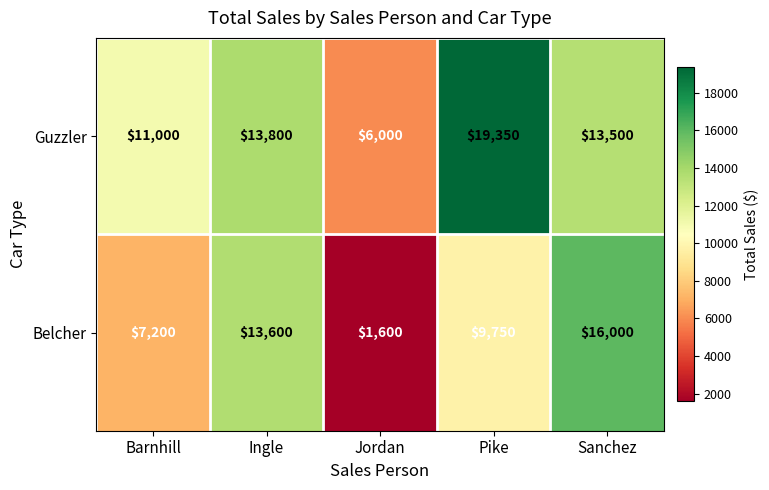

Where does the Guzzler series first go above 13500?

Ingle